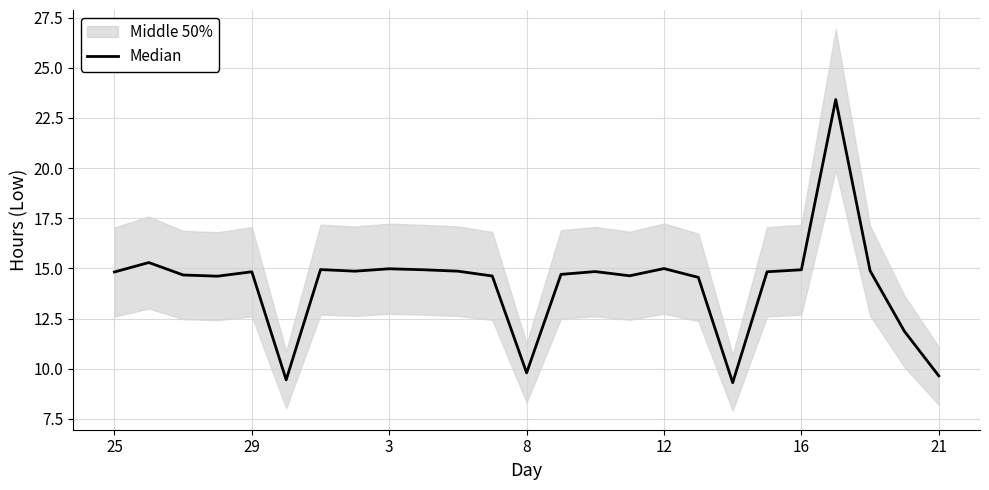

Between 13 and 8, which is larger?

13